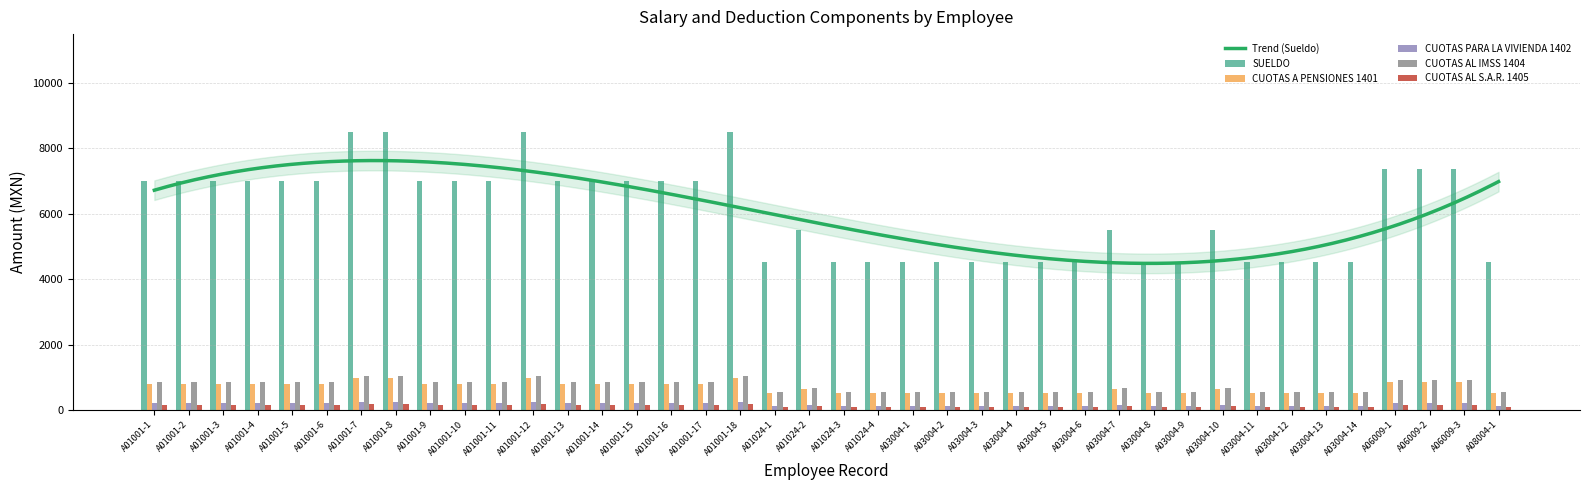

What is the difference between the maximum and minimum values in the CUOTAS PARA LA VIVIENDA 1402 series?

119.6